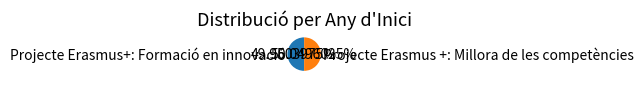

Do Projecte Erasmus +: Millora de les competències and Projecte Erasmus+: Formació en innovació together represent more than half of the pie?

Yes